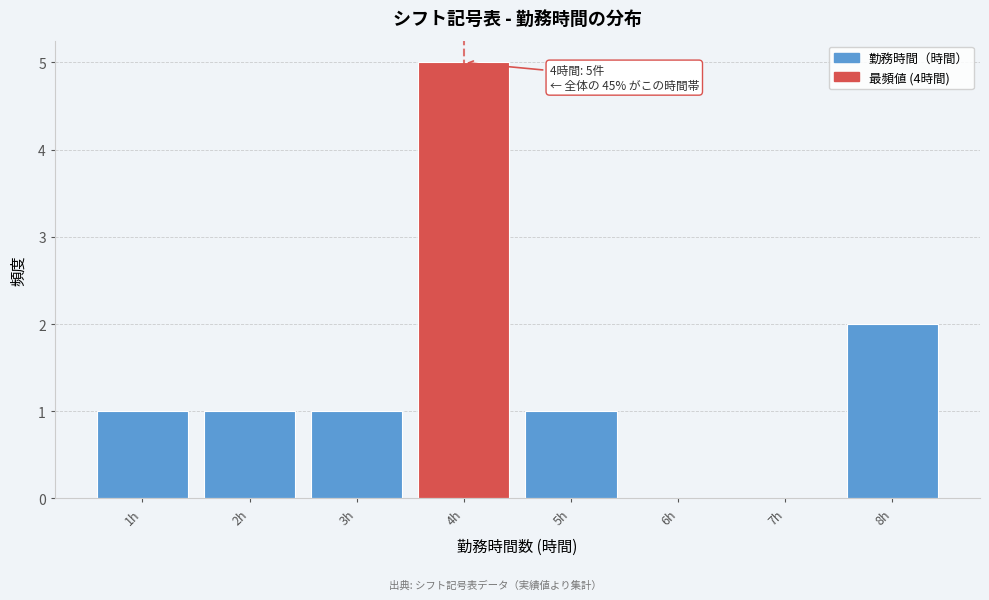

Over which range of the x-axis is the bar tallest?

3.5 to 4.5